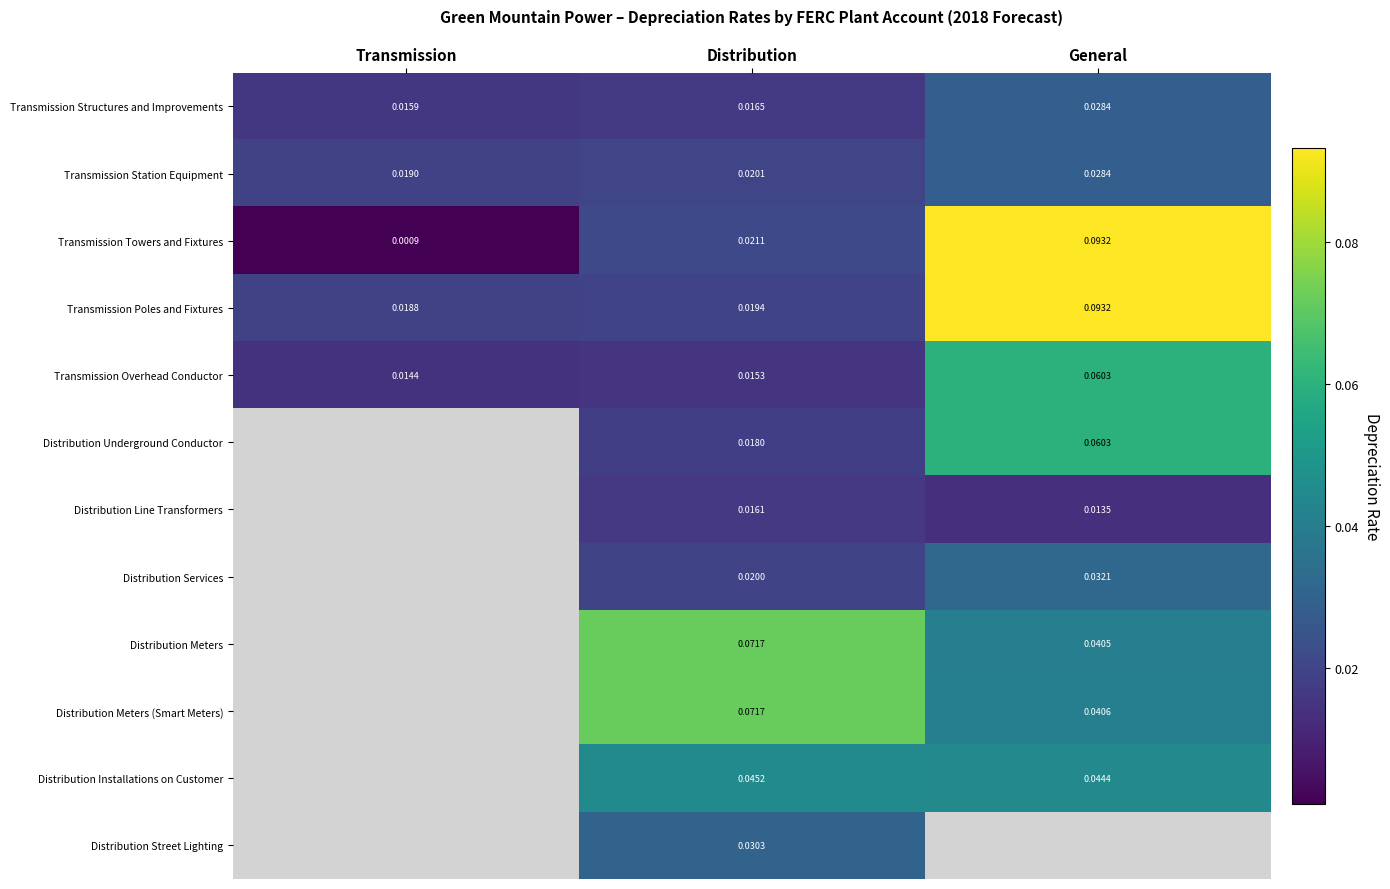

At which label does Transmission Overhead Conductor reach its minimum?

Transmission